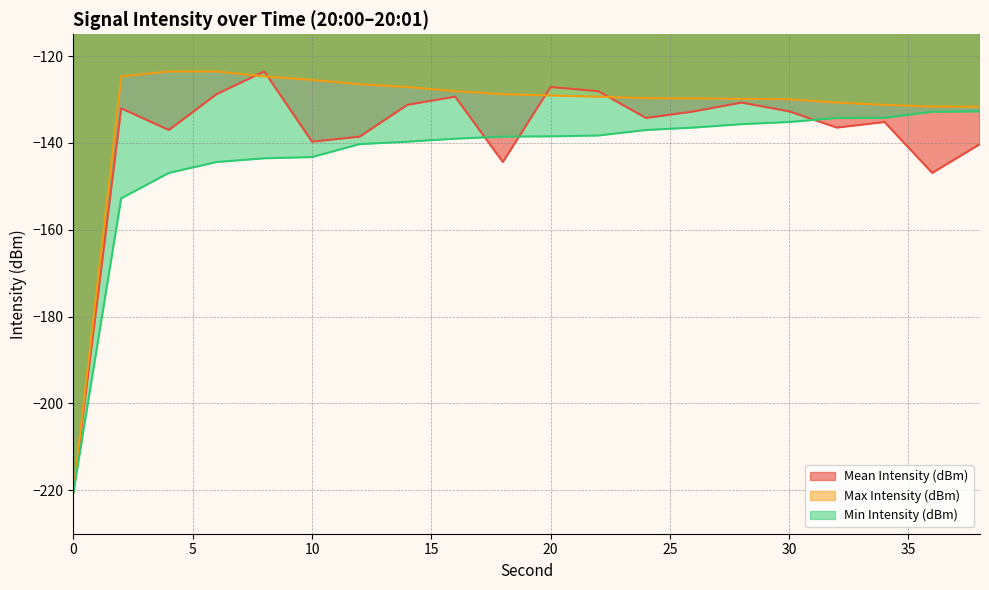

Which series has the largest total across all categories?

Max Intensity (dBm)